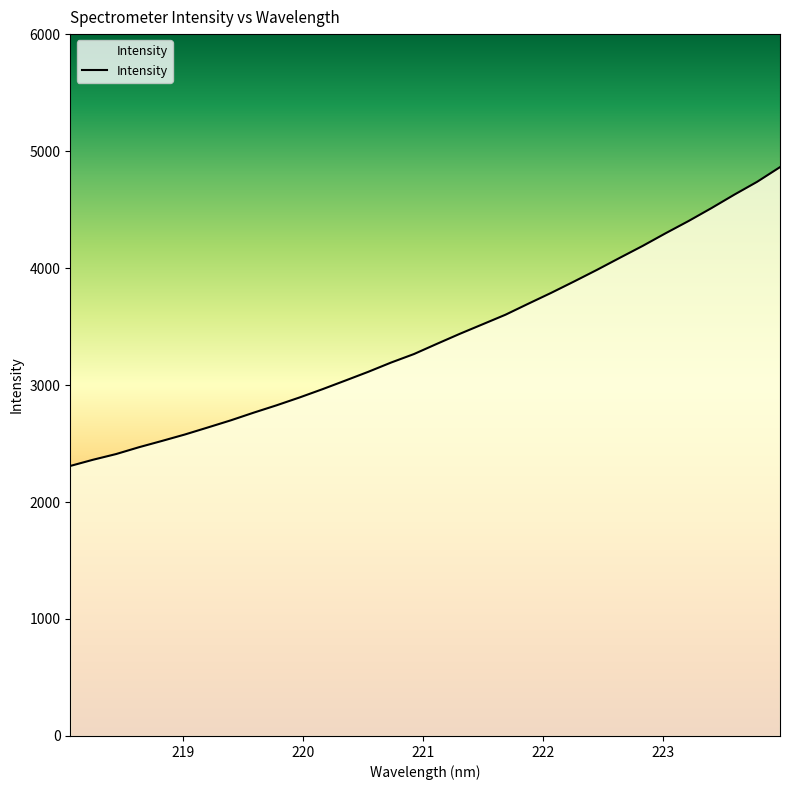

What is the greatest value displayed?

4862.7